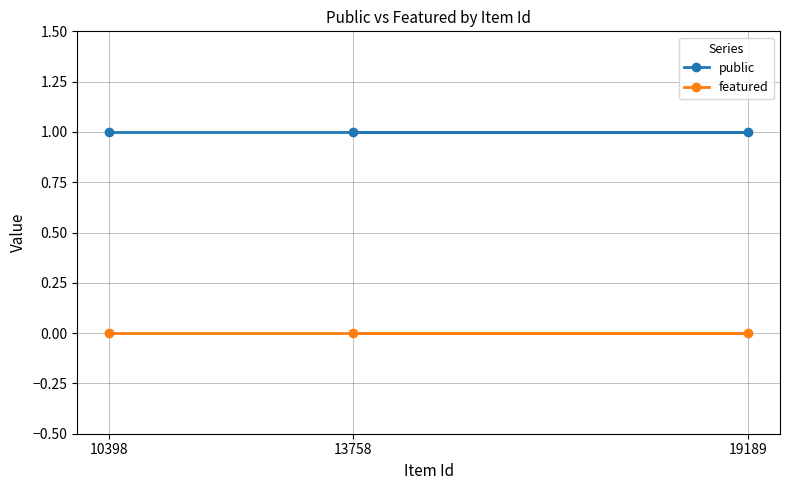

Which series has the largest total across all categories?

public